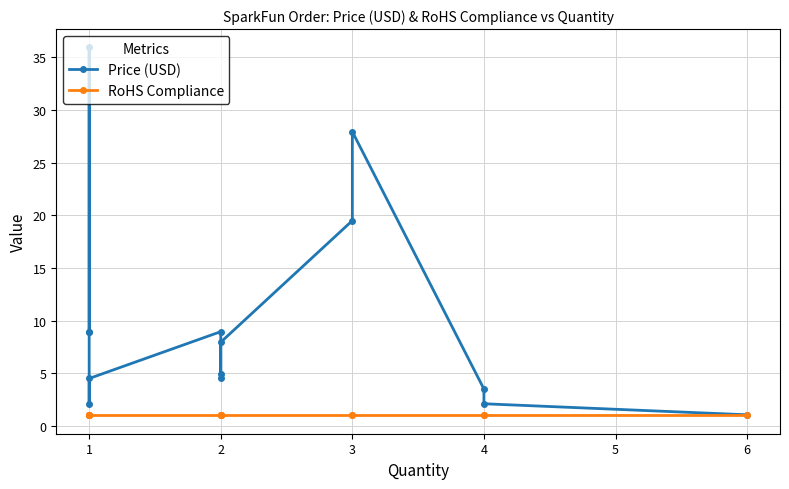

True or false: RoHS Compliance and Price (USD) intersect in this chart.

False